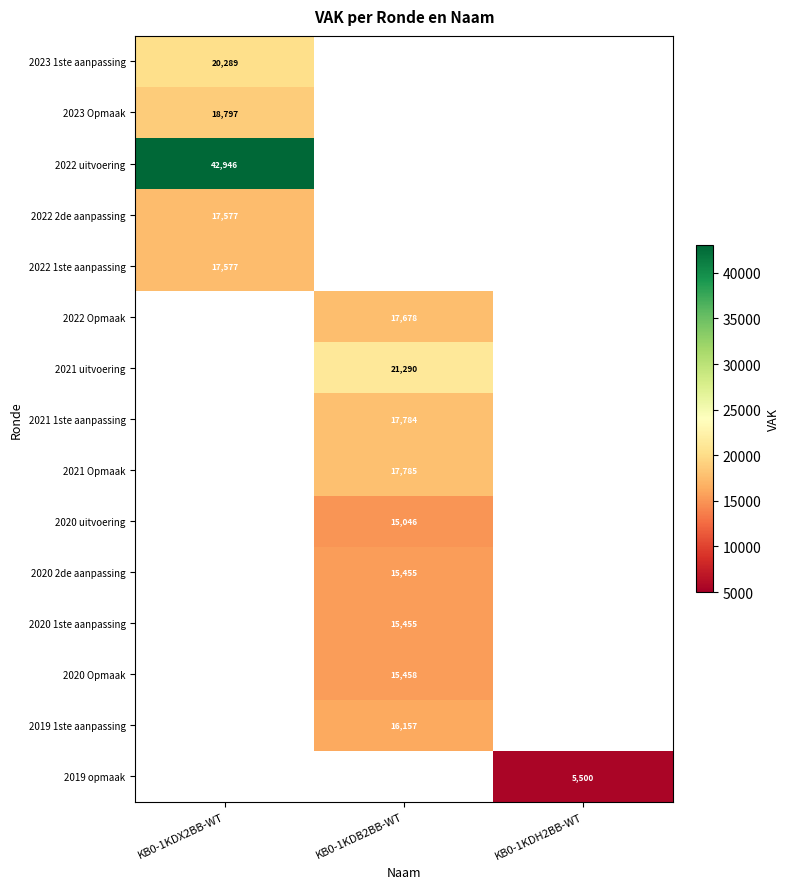

How many data points does each series have?

3